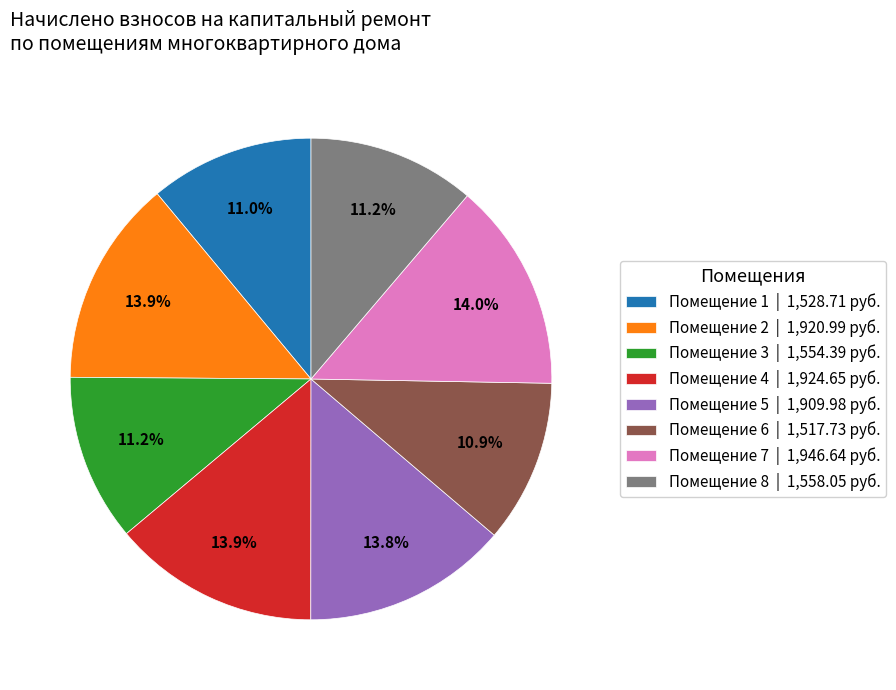

How many segments does this pie chart have?

8